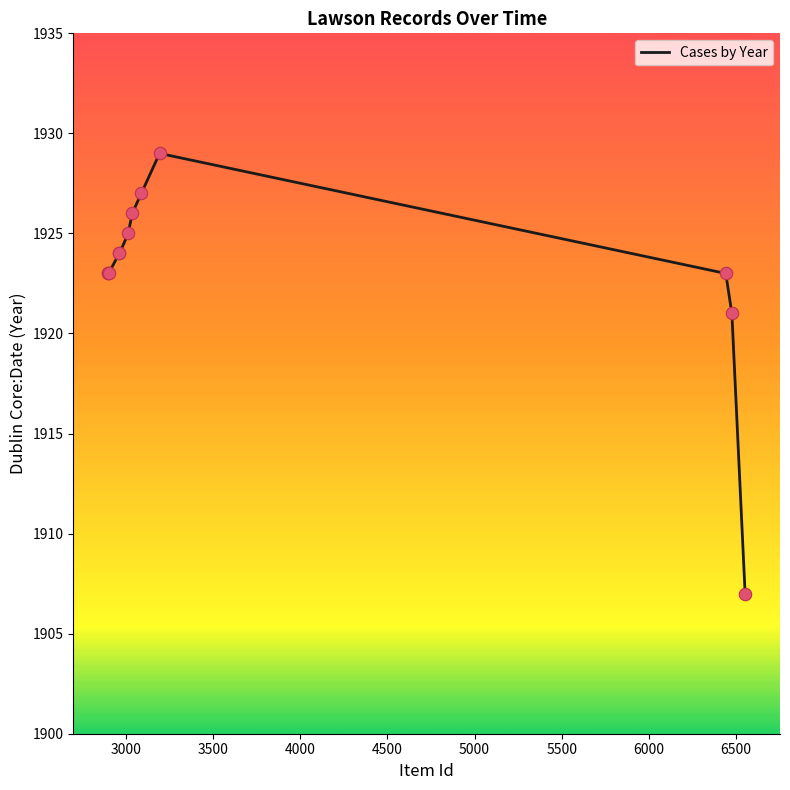

What is the greatest value displayed?

1929